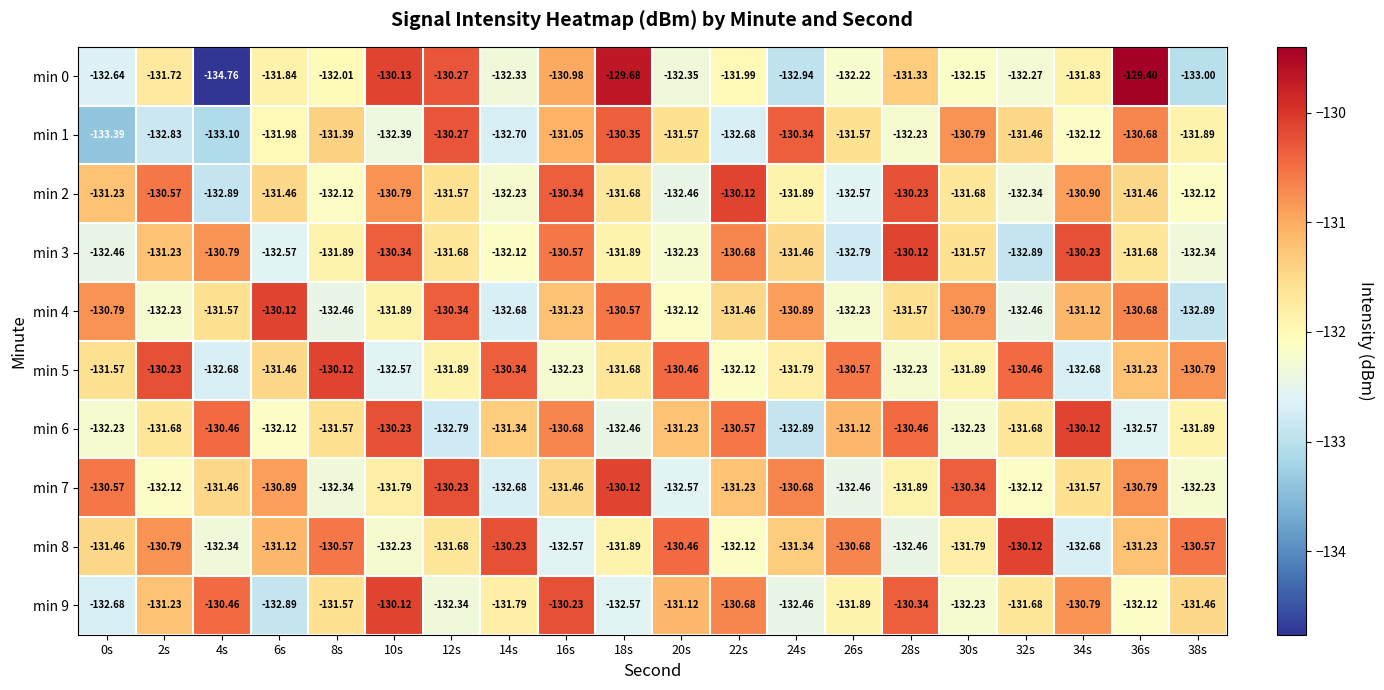

Is the value of min 0 at 14s greater than the value of min 6 at 24s?

Yes